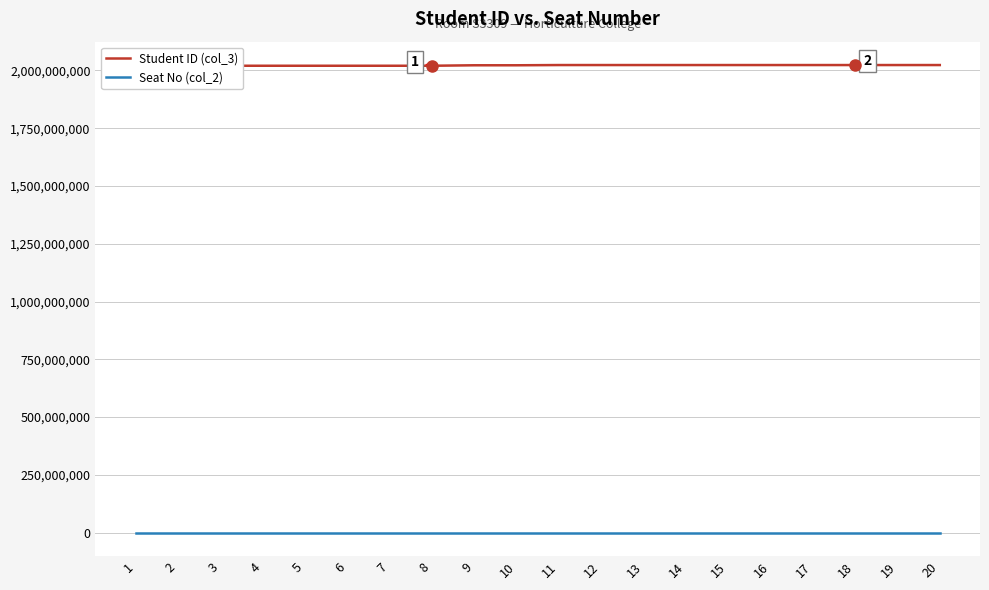

What are all the series names shown in the legend?

Student ID (col_3), Seat No (col_2)